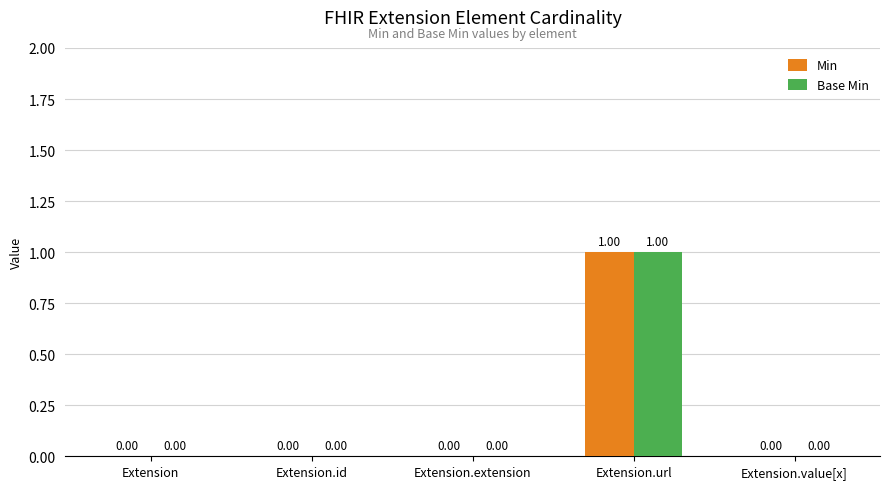

Reading left to right, list all the values displayed in this chart.

Min: 0	0	0	1	0
Base Min: 0	0	0	1	0